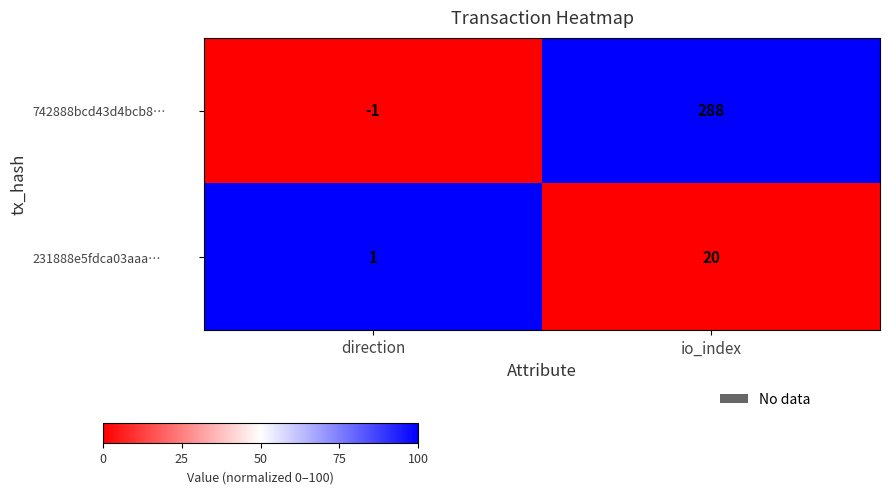

At which category is the sum across all series the highest?

io_index